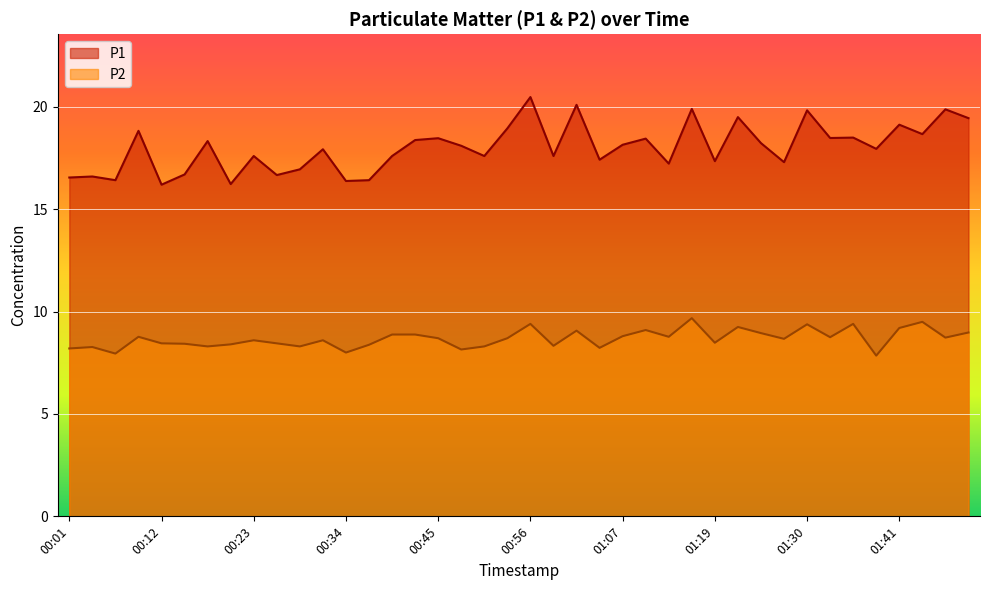

What is the minimum value for P2?

7.8